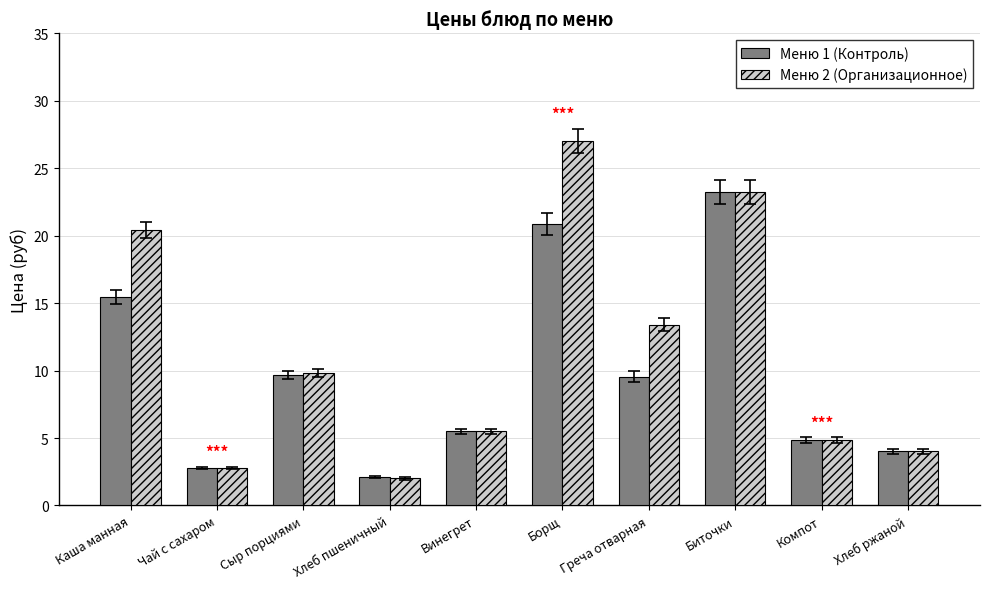

What is the difference between the second highest and minimum values in the Меню 1 (Контроль) series?

18.8